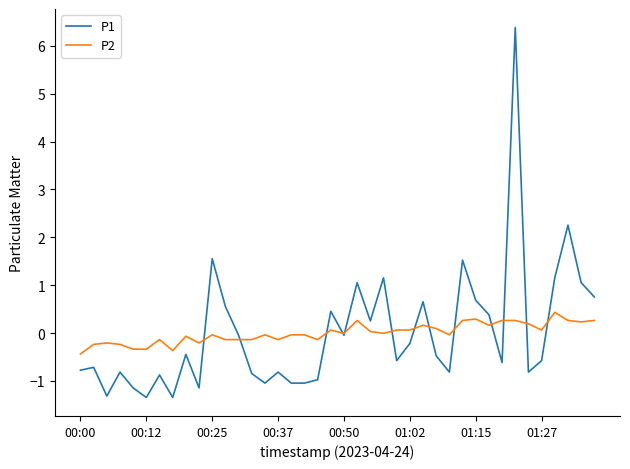

Which series has the largest range (max minus min)?

P1